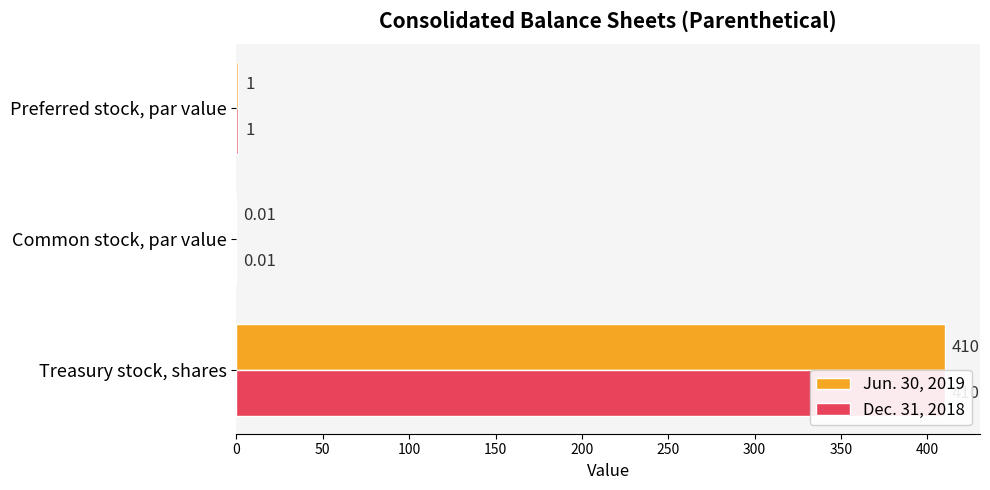

Does the chart contain stacked bars?

No